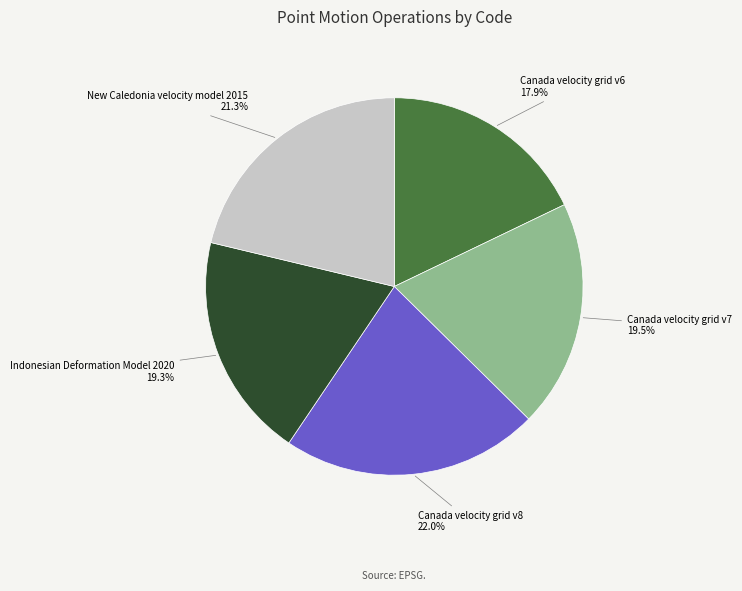

What is the smallest slice in the pie chart?

Canada velocity grid v6